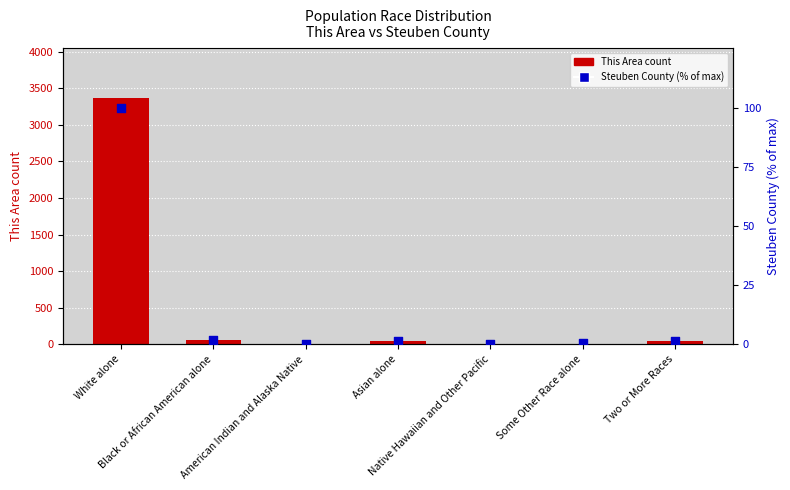

Which series contains the lowest Y value?

This Area count